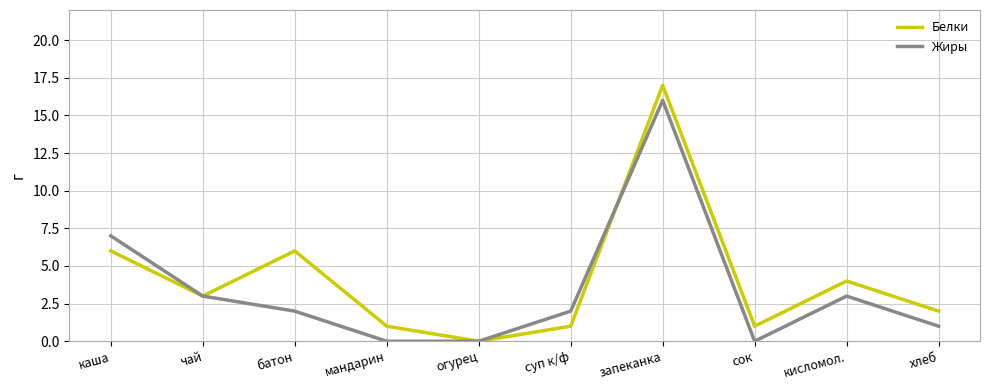

Rank the series by their maximum value, from lowest to highest.

Жиры, Белки